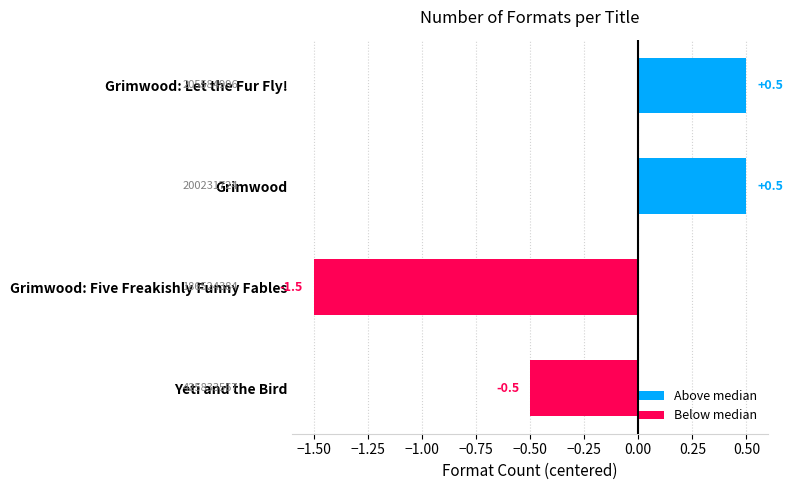

Does the chart contain any negative values?

Yes